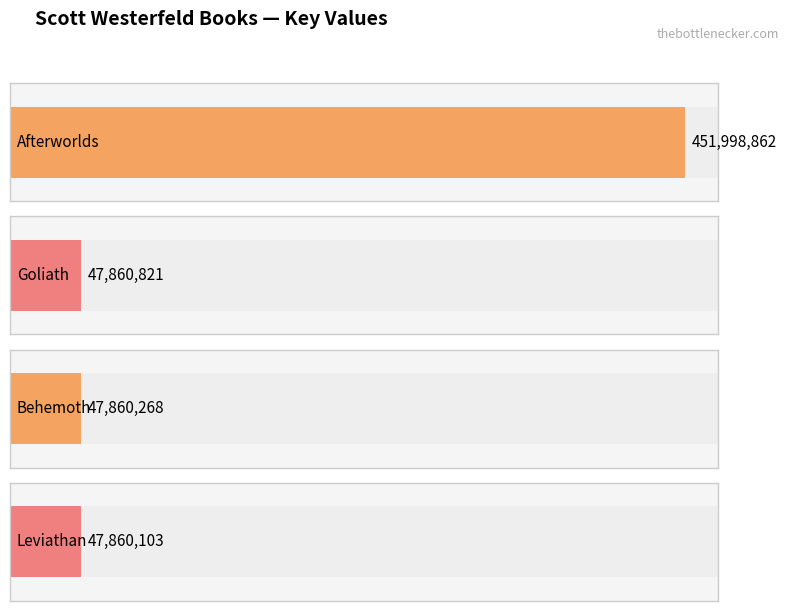

How many bars are there in total?

4